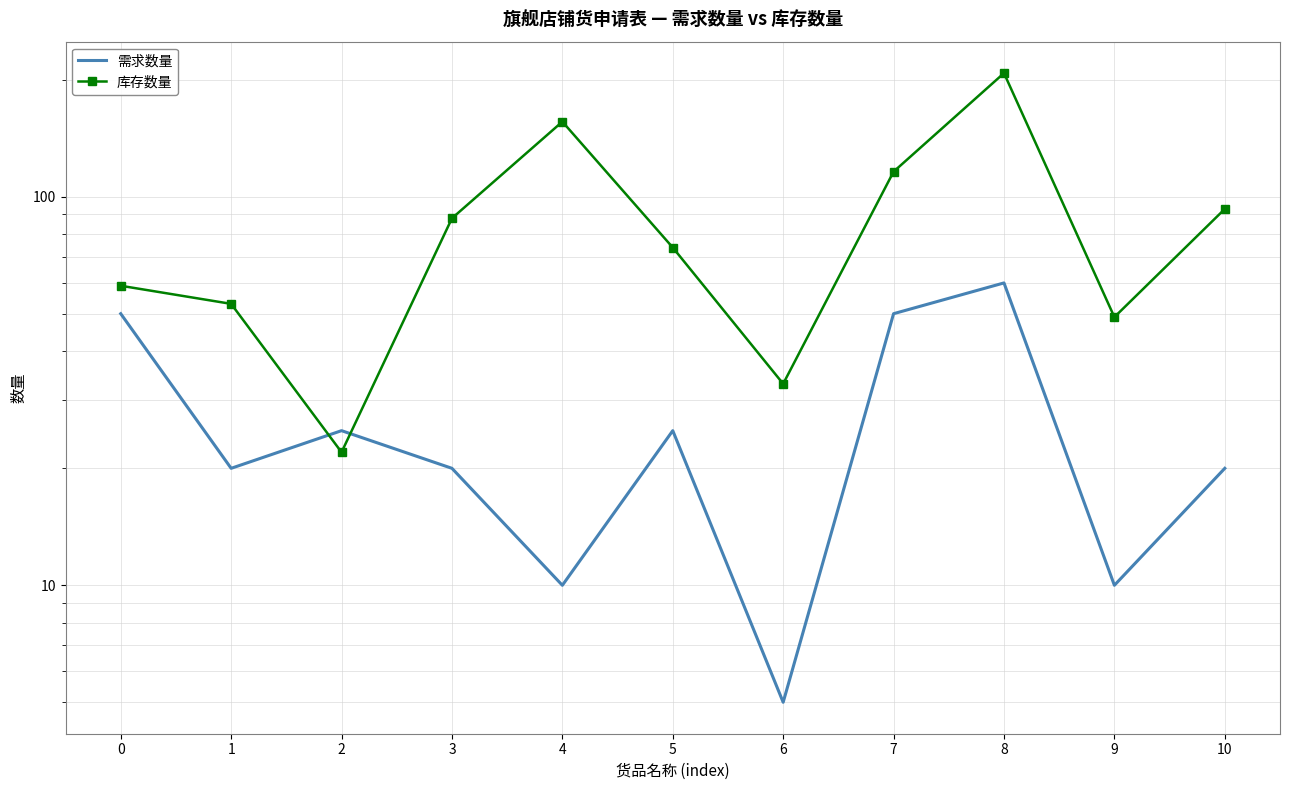

Count the number of data series in this chart.

2